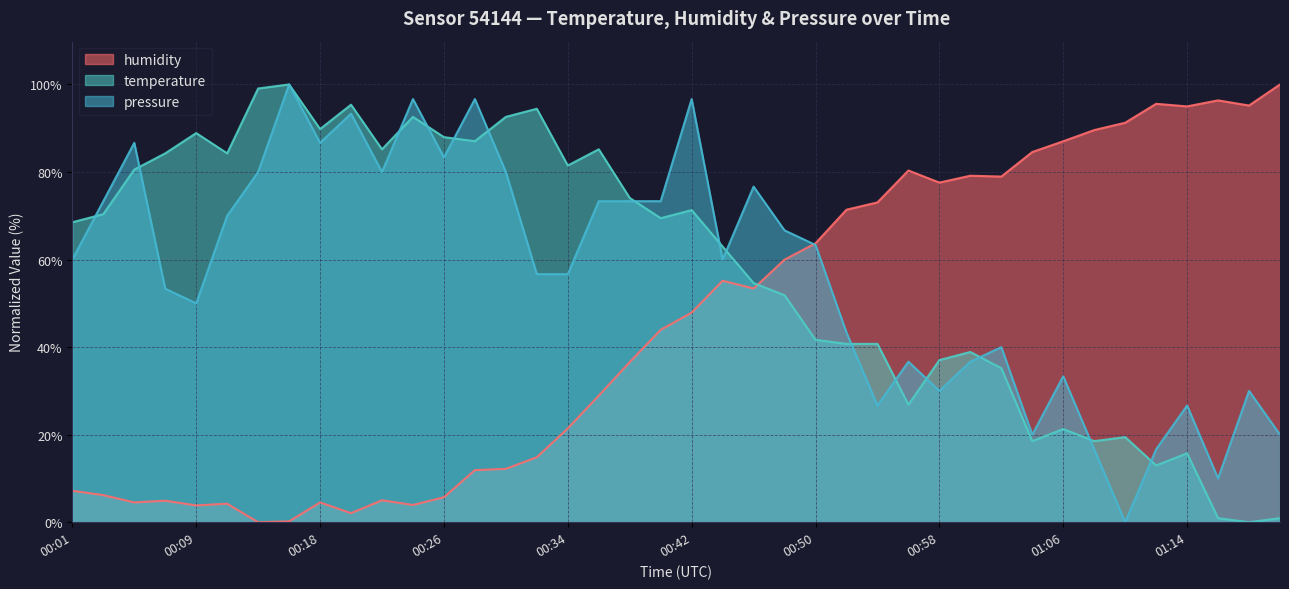

How many lines are shown in the chart?

3